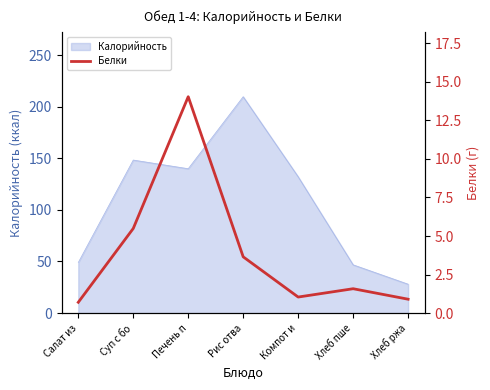

The chart shows a value of 0.4 at Салат из. True or false?

False